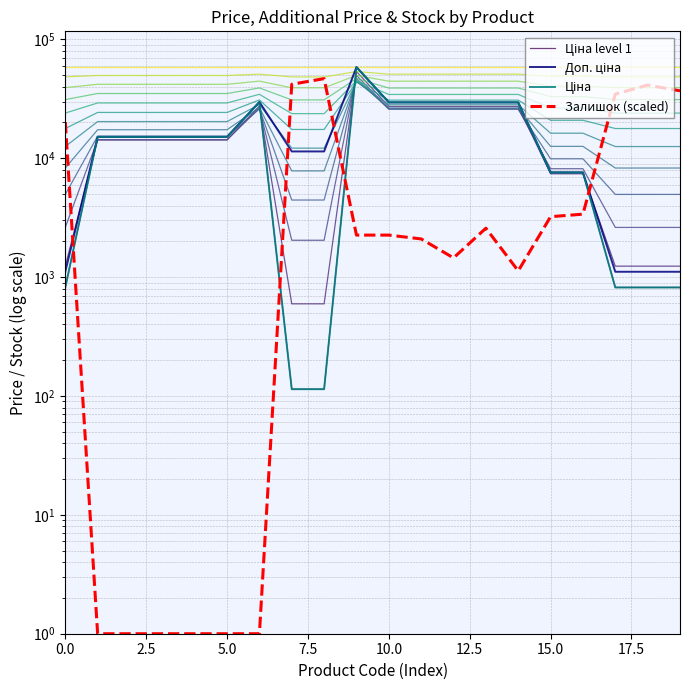

What is the spread (max minus min) of values at 5.0?

15119.0